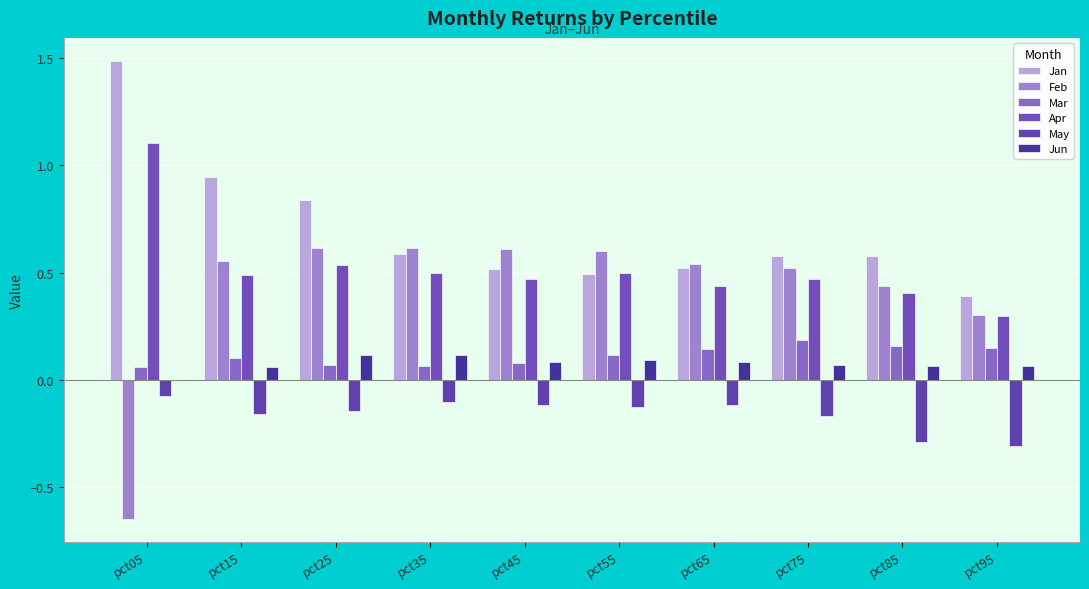

What is the minimum value shown in the chart?

-0.6